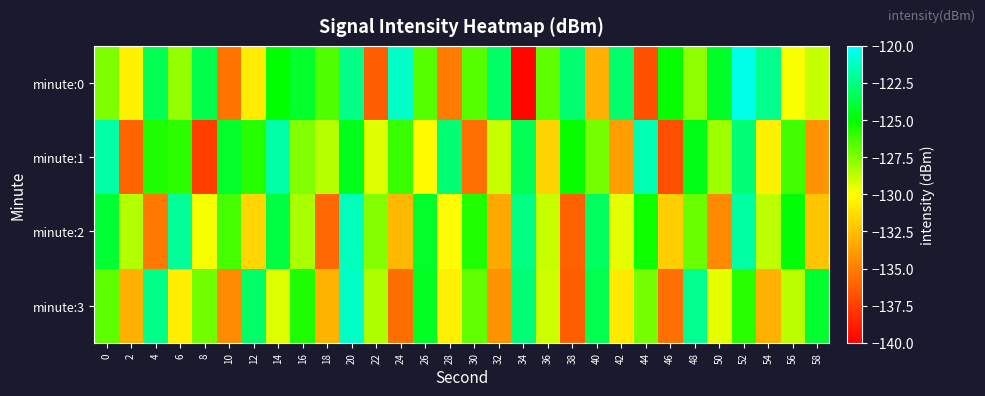

What is the total value across all series at 28?

-518.6